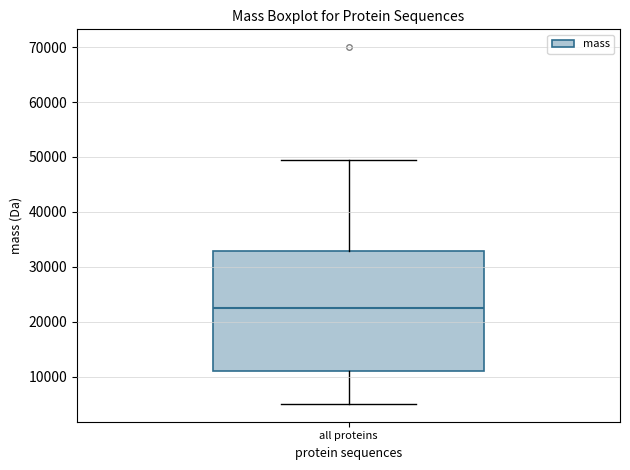

Where does the lower whisker of the box for all proteins end on the y-axis? The values are not printed on the chart, so give them approximately, as read against the axis.

5000